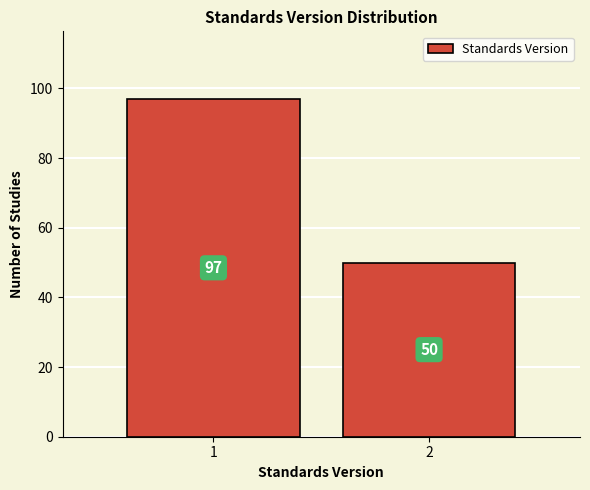

Reading right to left, list all the values displayed in this chart.

50	97